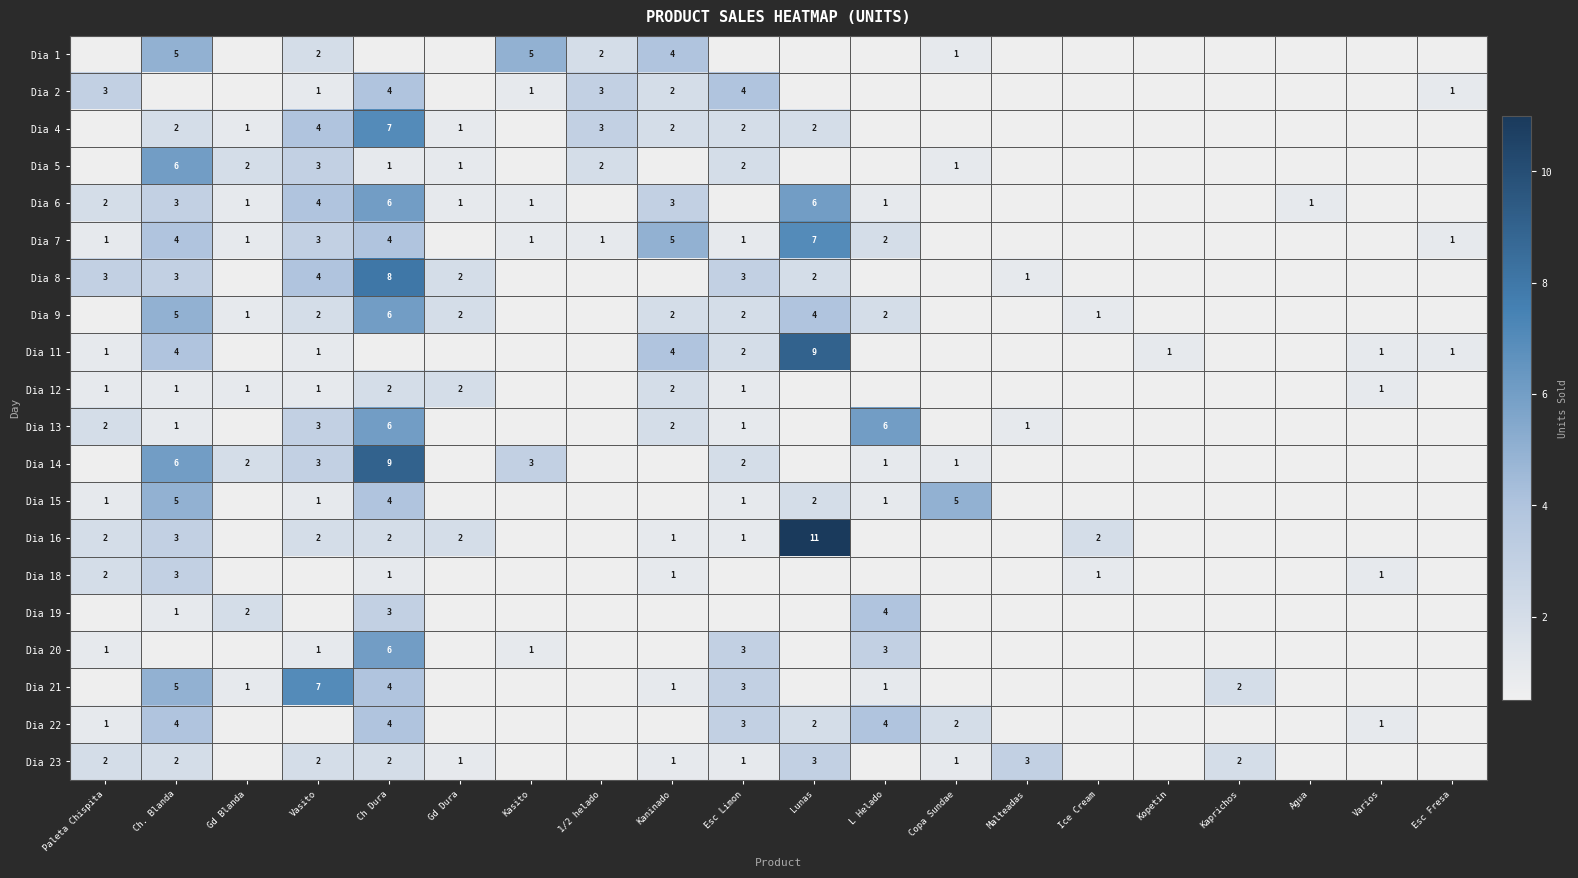

What is the greatest value displayed?

11